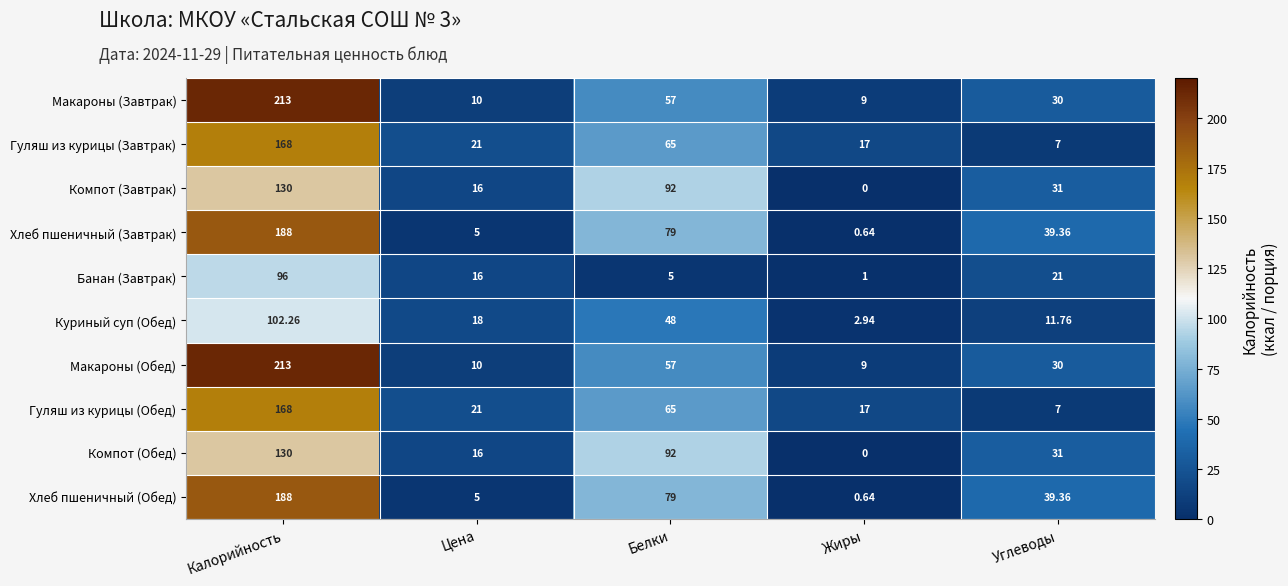

What is the greatest value displayed?

213.0